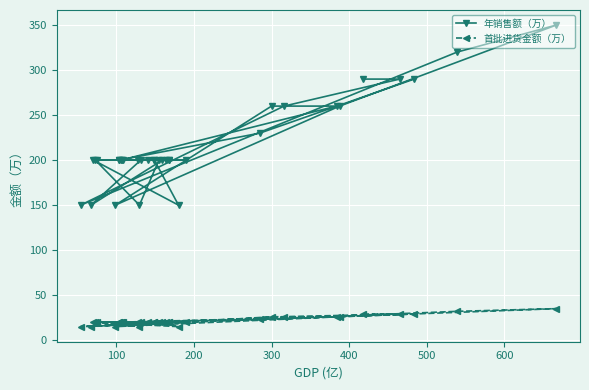

How many interior local peaks does the 首批进货金额（万） series have?

1